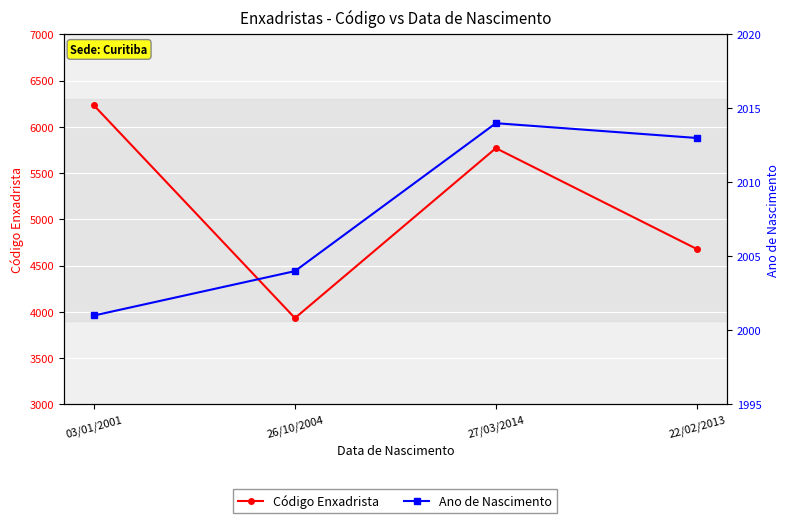

What are all the series names shown in the legend?

Código Enxadrista, Ano de Nascimento